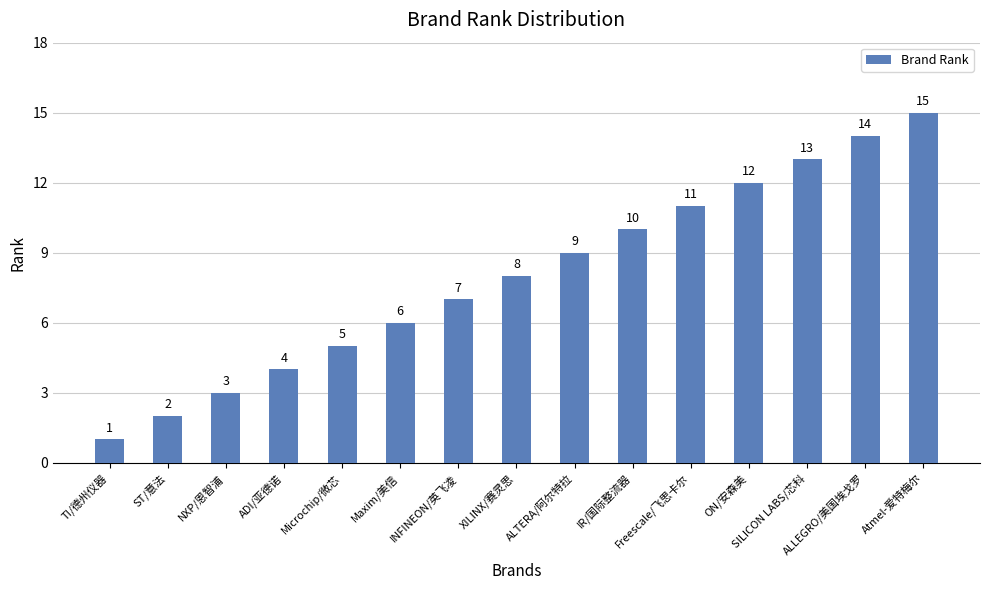

What is the label of the 15th bar from the left?

Atmel-爱特梅尔